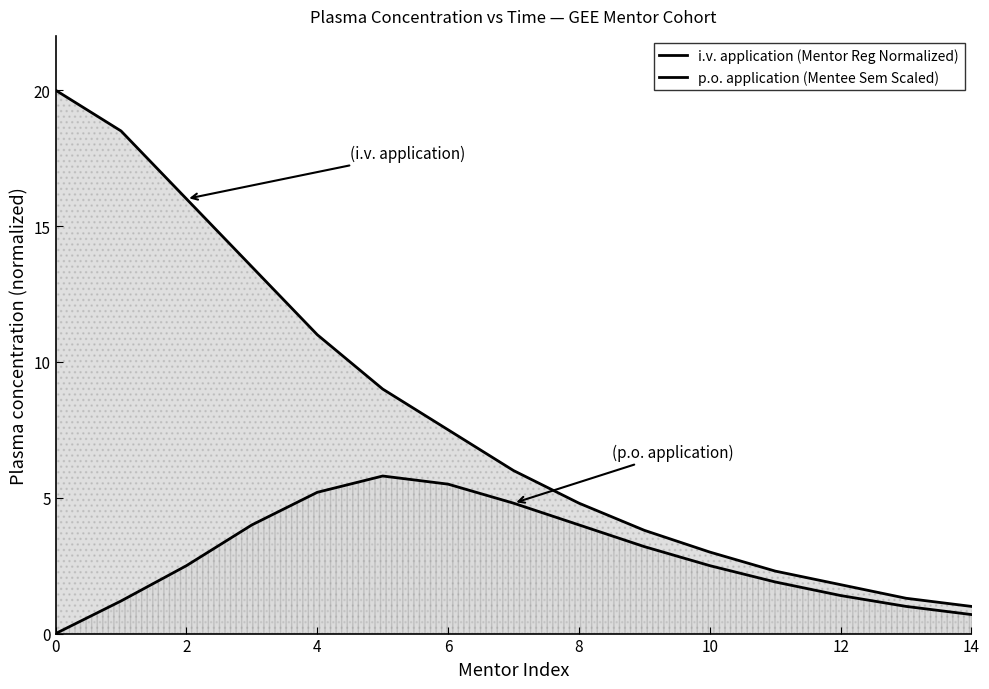

How many positive values does the p.o. application (Mentee Sem Scaled) series have?

14